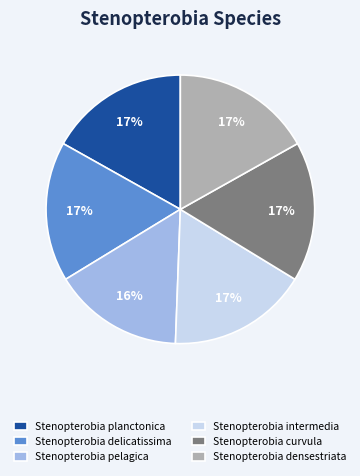

Which category has the smallest portion of the pie?

Stenopterobia pelagica